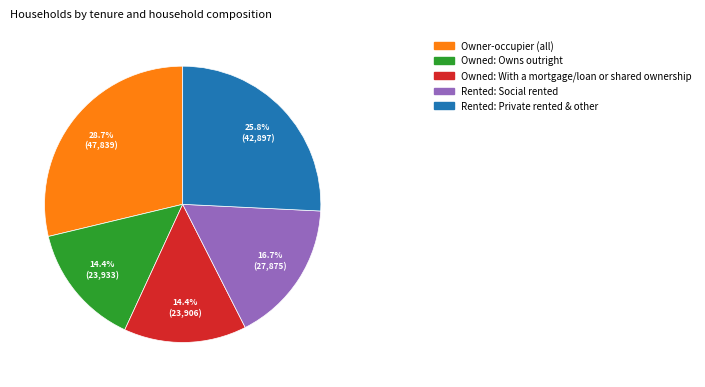

Is the sum of Rented: Private rented & other and Rented: Social rented greater than half?

No